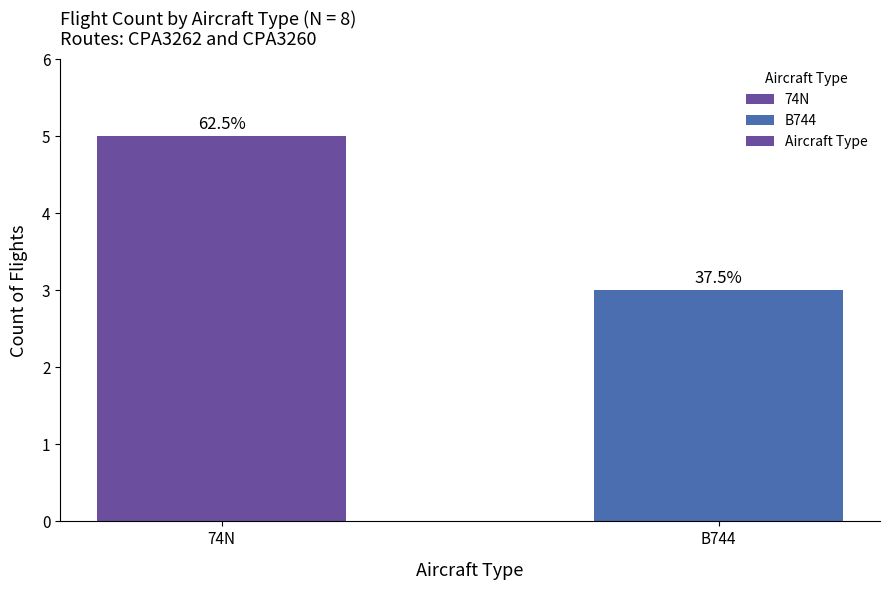

True or false: the data shows 3 at B744.

True